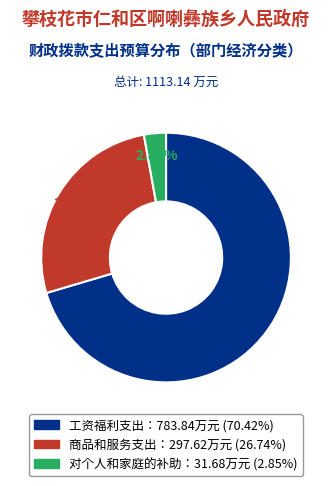

Is there a majority slice in this chart?

Yes